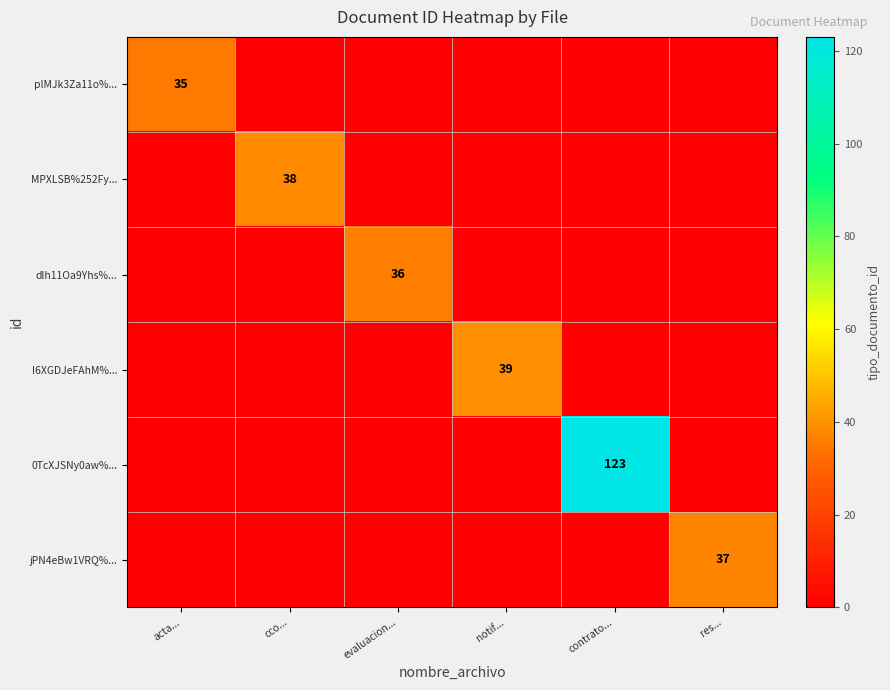

The value of MPXLSB%252Fy... at cco... is 25. True or false?

False